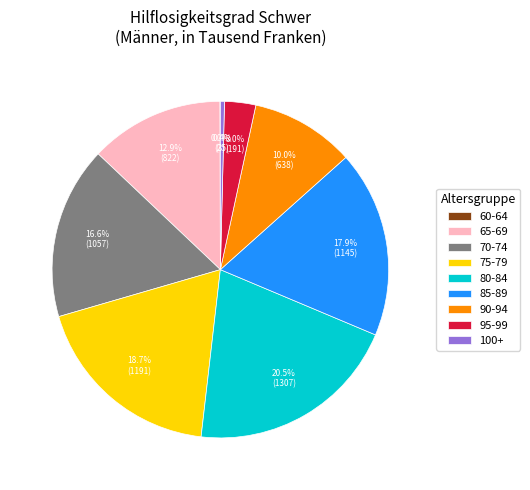

What is the largest slice in the pie chart?

80-84